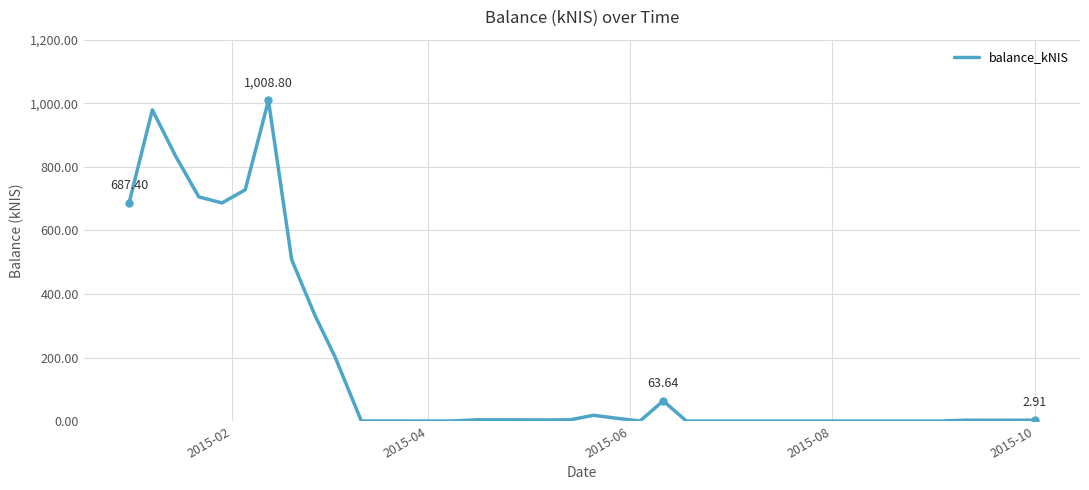

How many lines are shown in the chart?

1